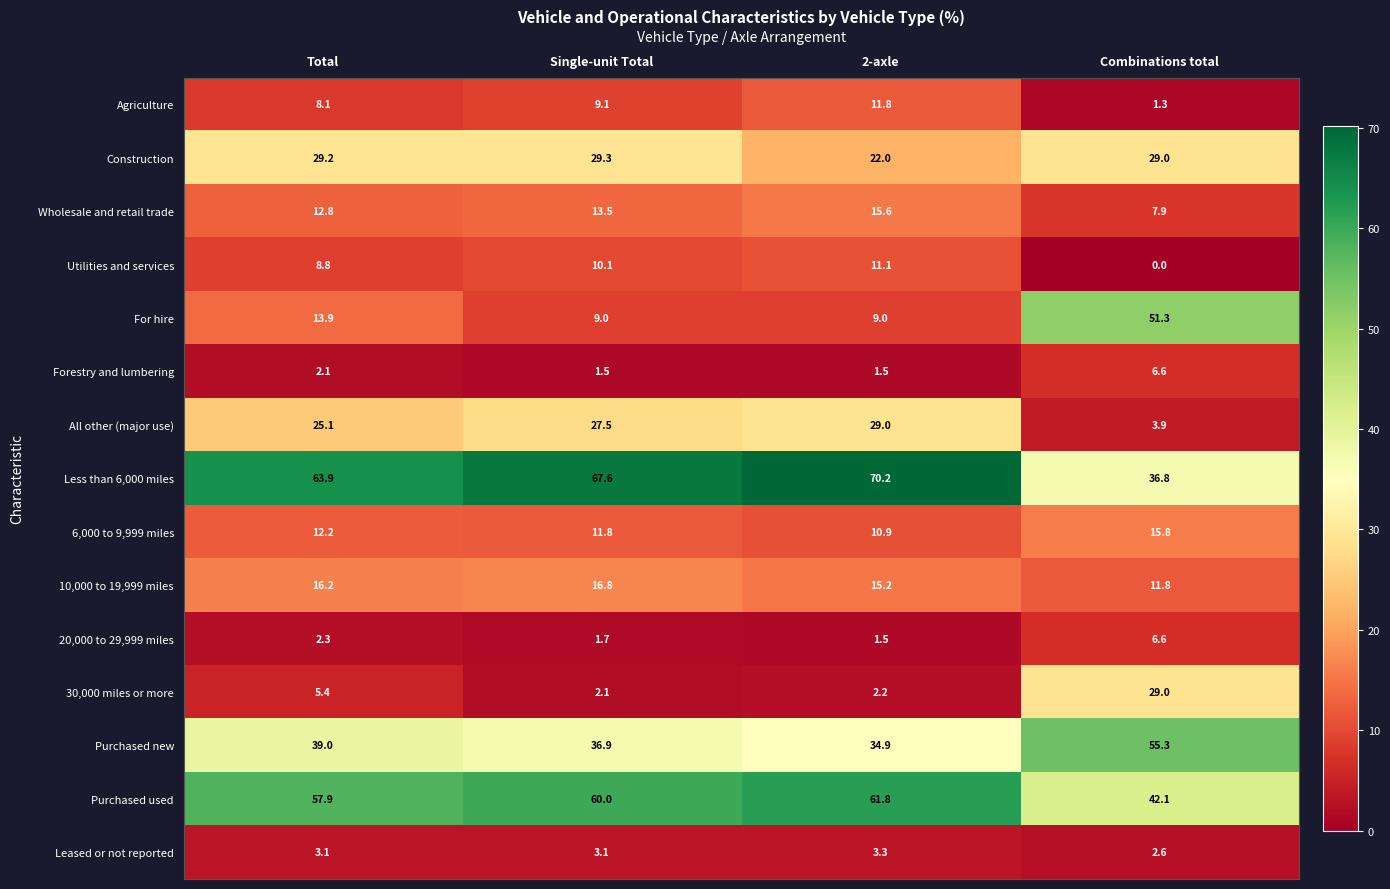

Which series has the widest spread of values?

For hire